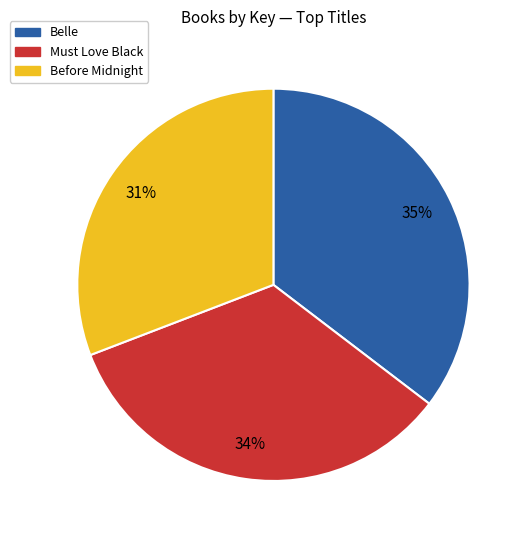

Is there any slice that represents more than half of the pie?

No